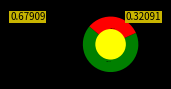

What percentage is the CTRPv2 slice, to the nearest percent?

32%